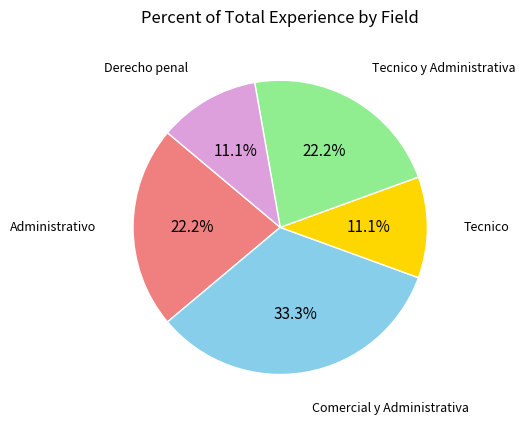

Is there a majority slice in this chart?

No